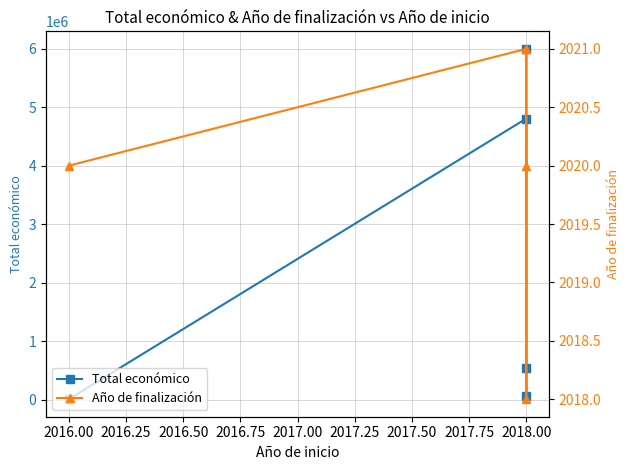

What are all the series names shown in the legend?

Total económico, Año de finalización